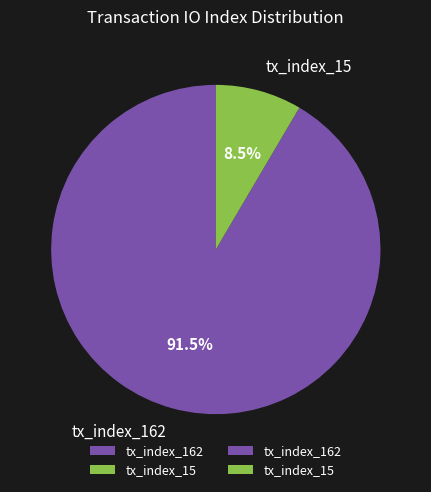

Which slice represents more than half of the pie?

tx_index_162